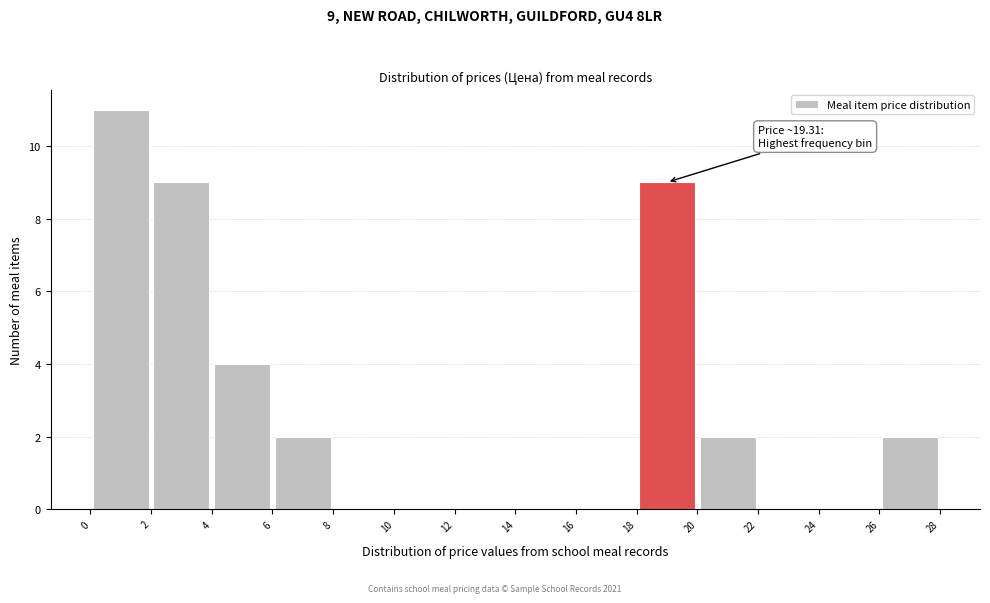

Which range on the x-axis has the tallest bar?

0 to 2